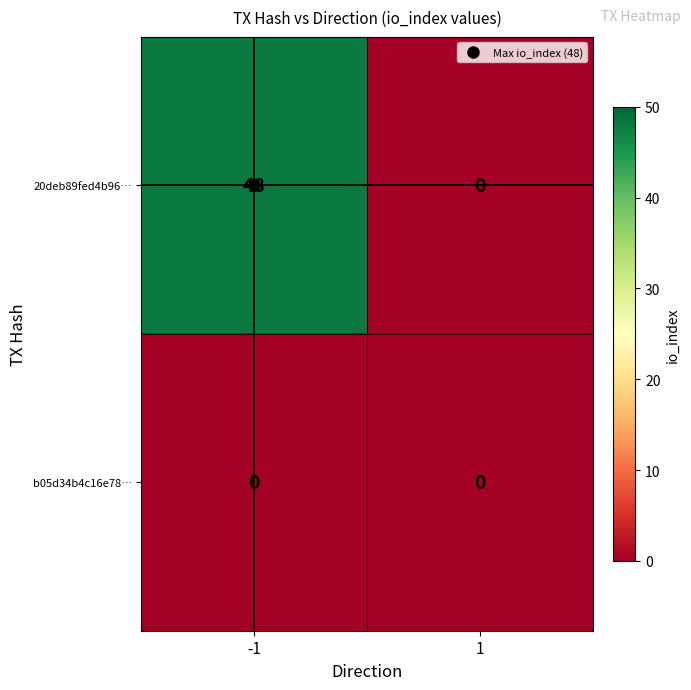

Which series has the largest range (max minus min)?

20deb89fed4b96…